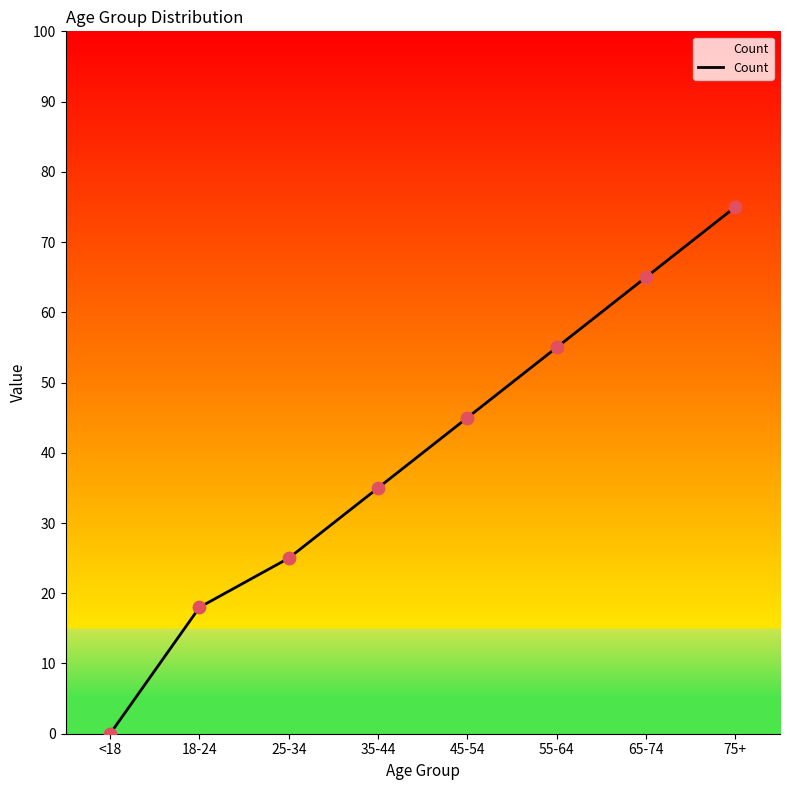

What is the ratio of the value at 25-34 to the value at 75+?

0.3